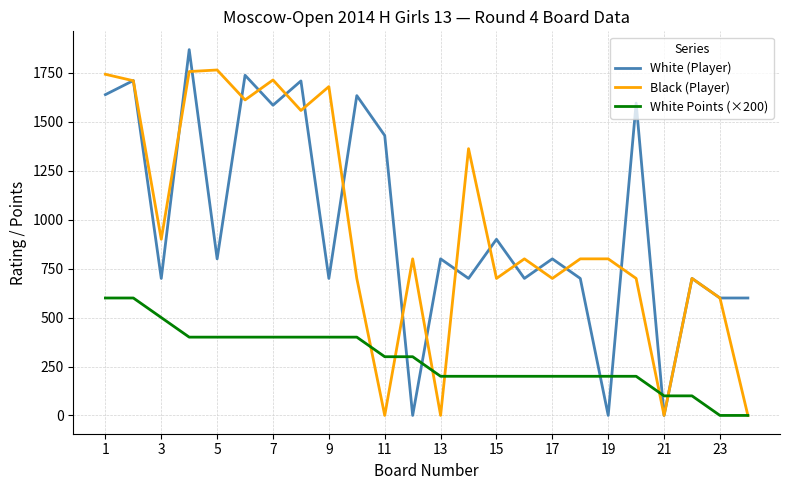

True or false: White Points (×200) and White (Player) intersect in this chart.

True